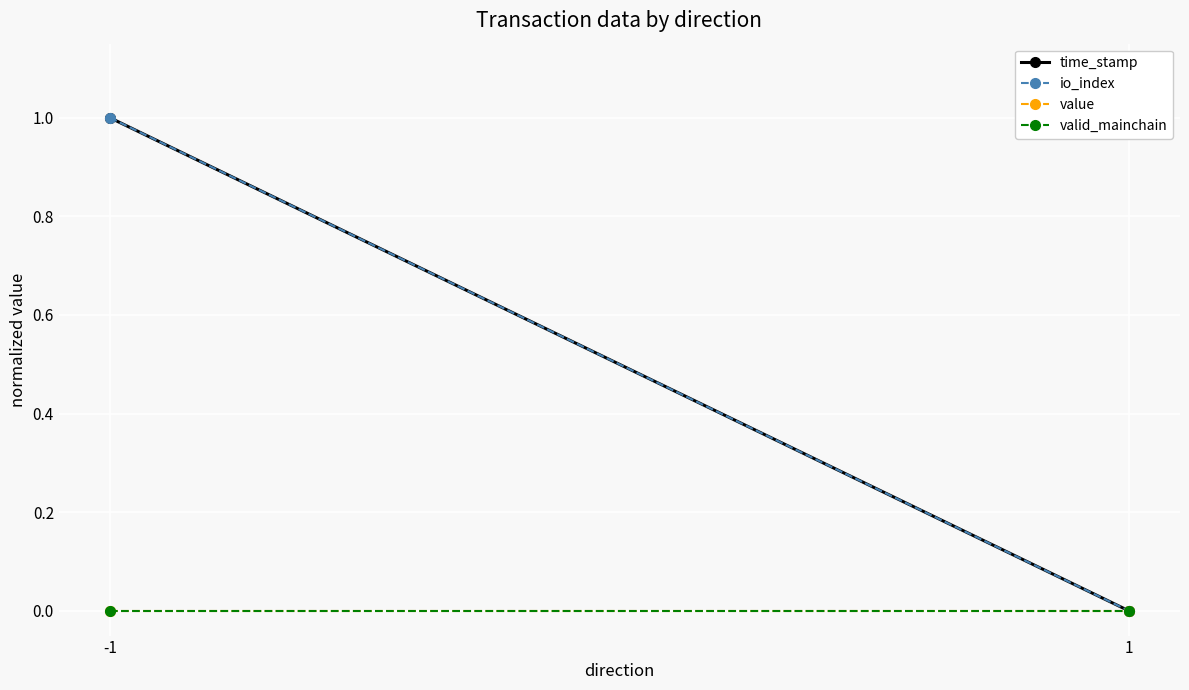

At which category does the chart reach its minimum across all series?

1